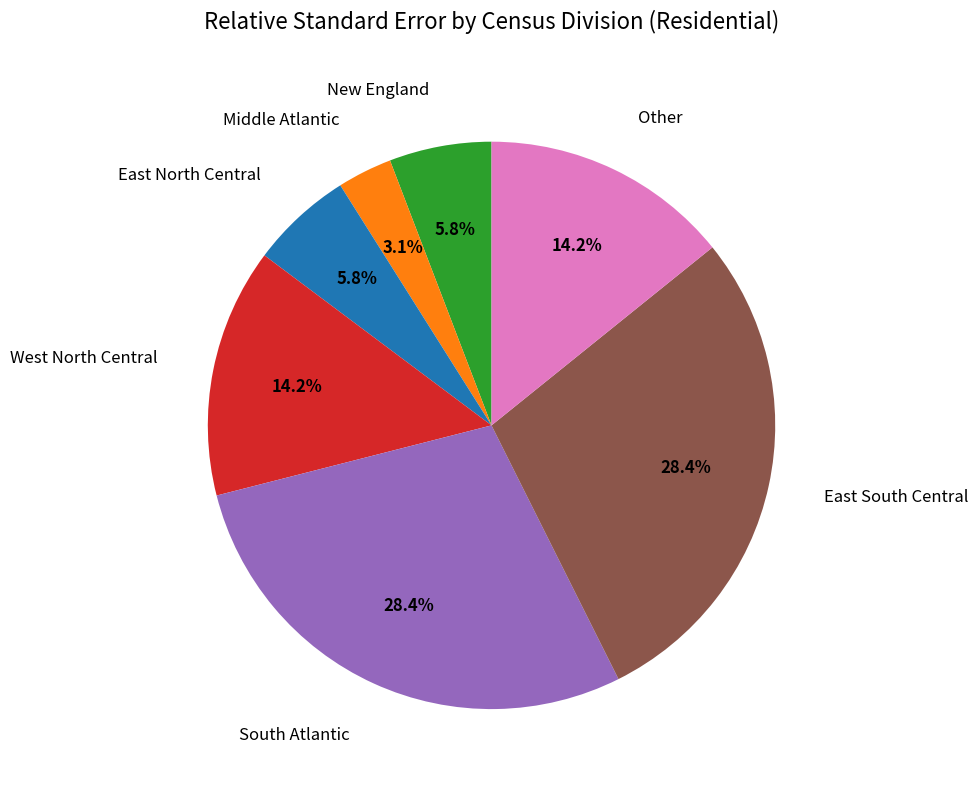

Does any single category account for the majority?

No